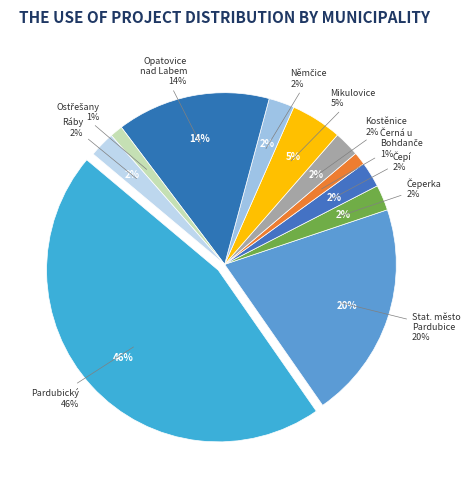

Is Obec Ráby the majority of the pie?

No